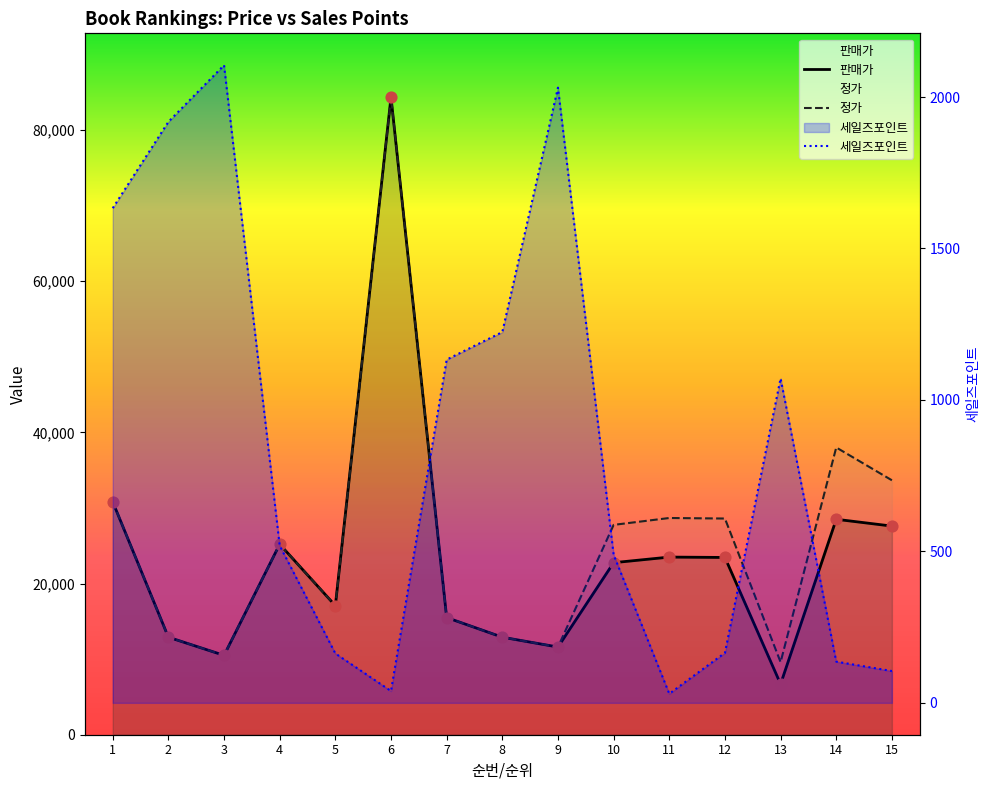

Which series reaches the maximum Y coordinate?

판매가